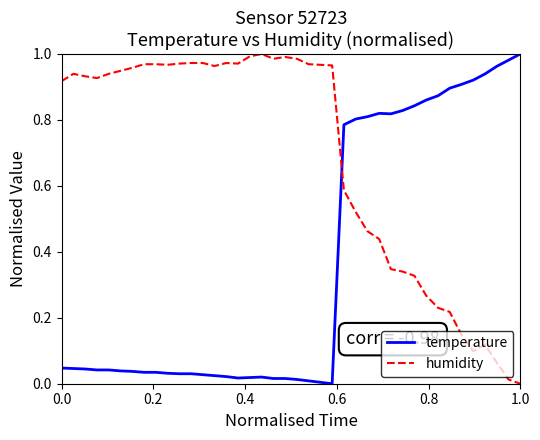

Which series has the largest total across all categories?

humidity